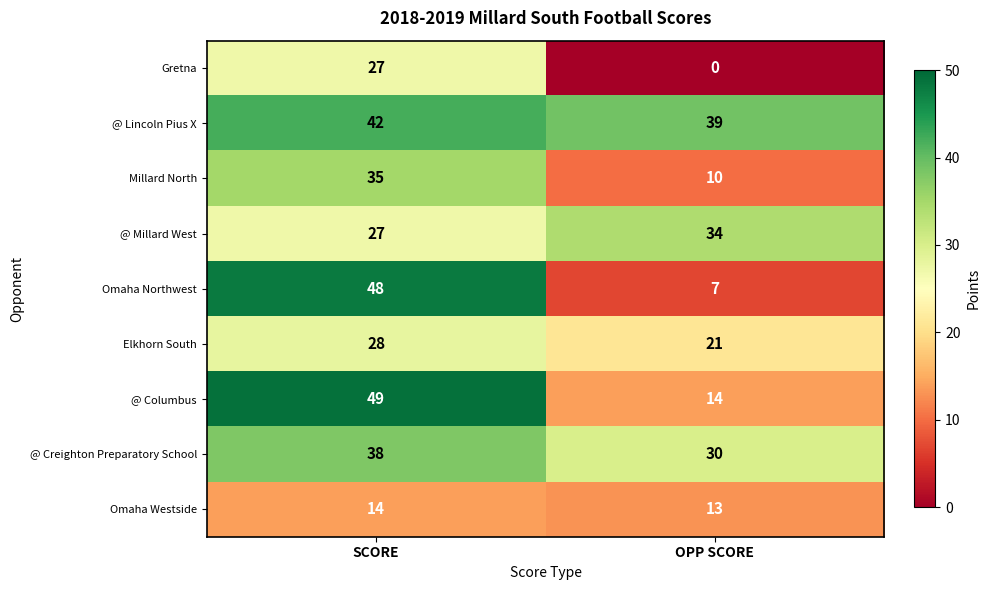

Which category has the lowest value across all series?

OPP SCORE